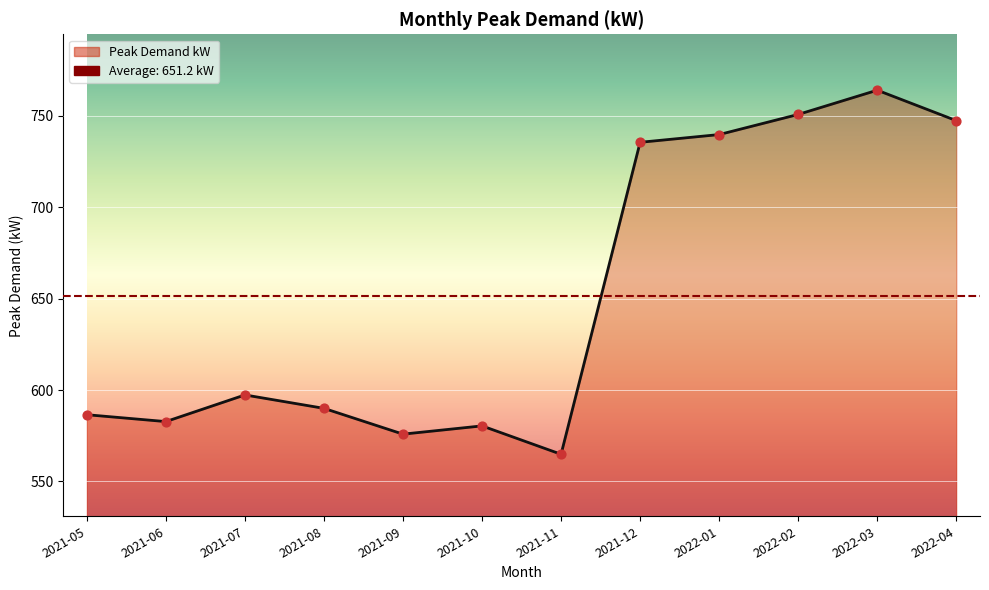

What is the change in value from 2021-09 to 2021-10?

+4.5